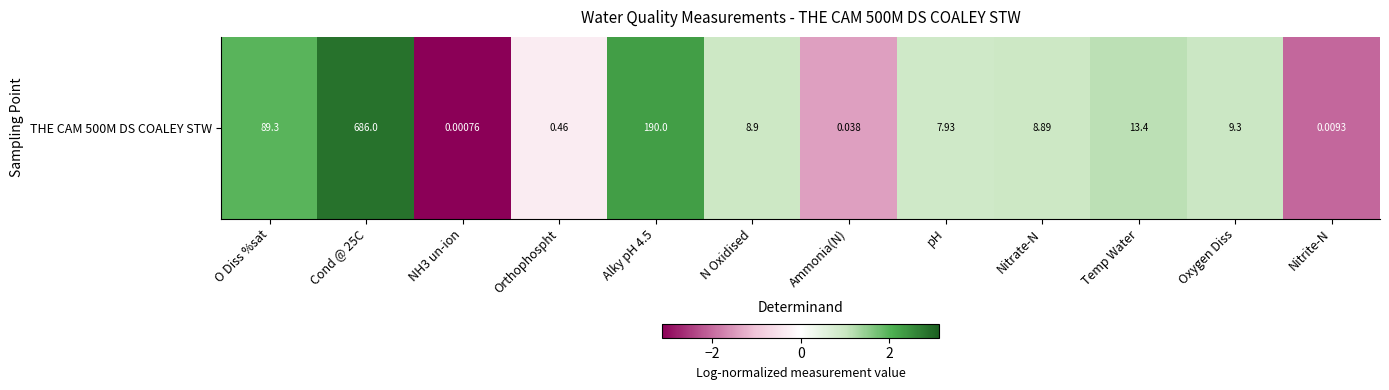

Reading left to right, extract all data points from this chart.

O Diss %sat=2.0	Cond @ 25C=2.8	NH3 un-ion=-3.1	Orthophospht=-0.3	Alky pH 4.5=2.3	N Oxidised=0.9	Ammonia(N)=-1.4	pH=0.9	Nitrate-N=0.9	Temp Water=1.1	Oxygen Diss=1.0	Nitrite-N=-2.0